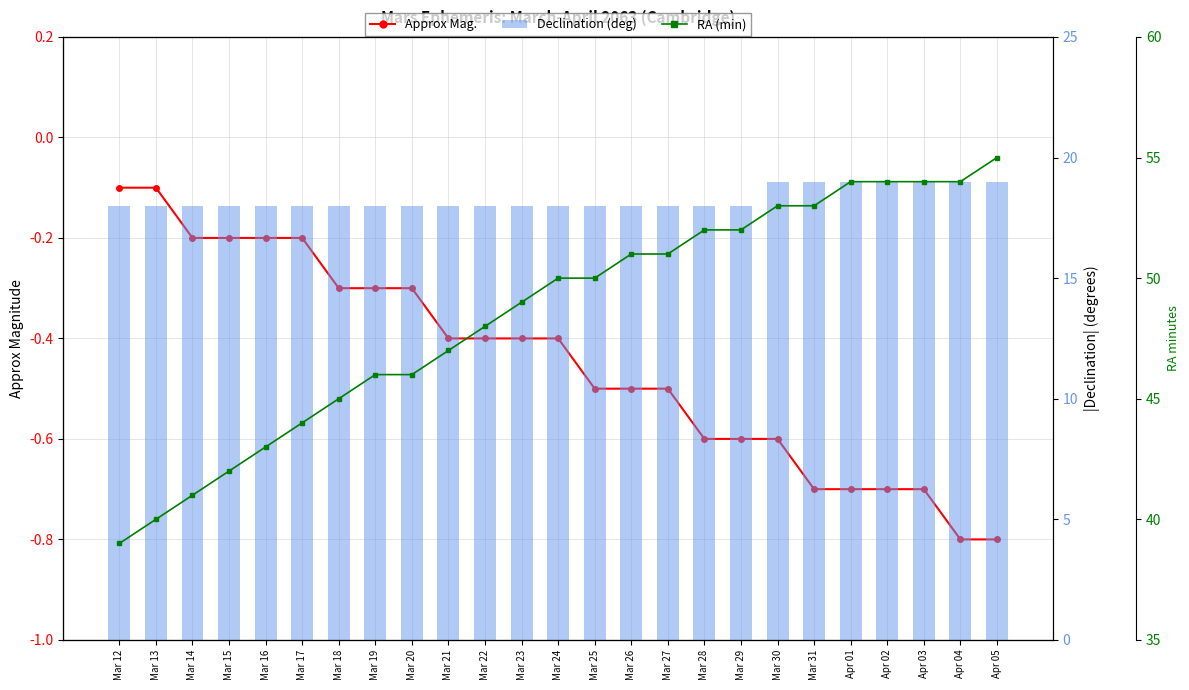

Which series has the widest spread of values?

RA (min)